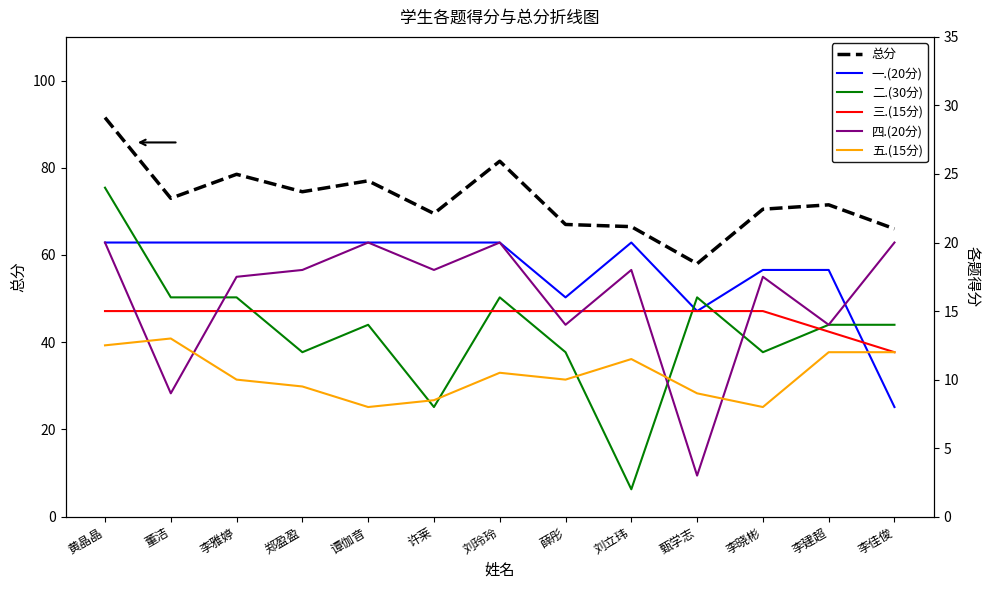

Rank the series at 李雅婷 from highest to lowest value.

总分, 一.(20分), 四.(20分), 二.(30分), 三.(15分), 五.(15分)